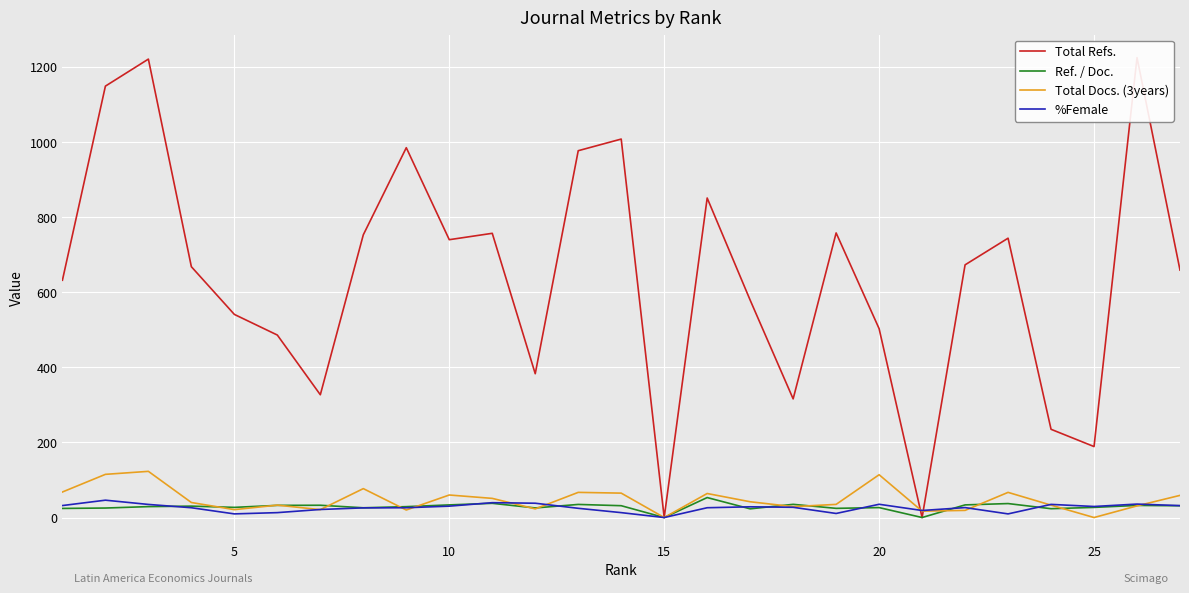

How many interior local peaks does the Total Docs. (3years) series have?

8